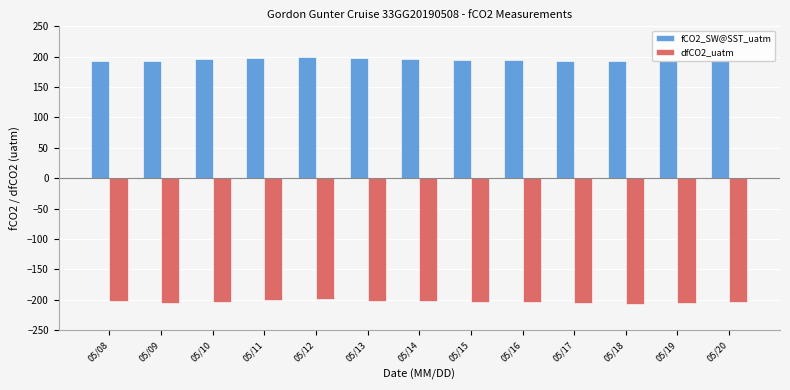

What is the difference between the highest and lowest values at 05/12?

398.8